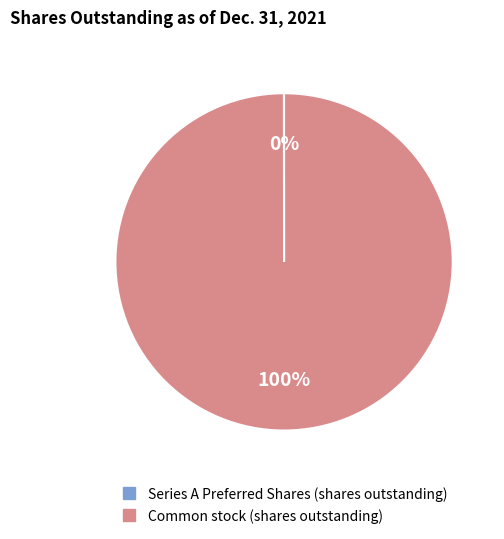

To the nearest percent, what is the average slice percentage?

50%